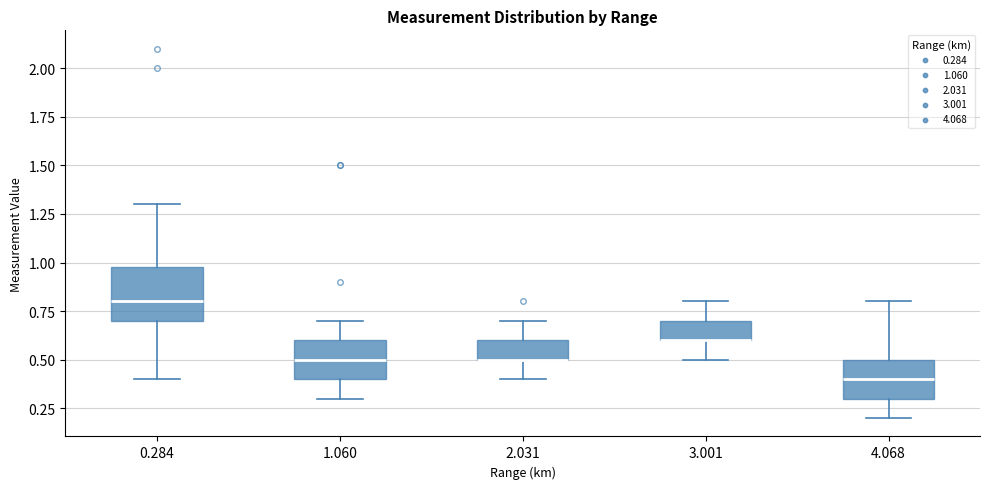

Which box is the tallest, from its lower edge to its upper edge?

0.284